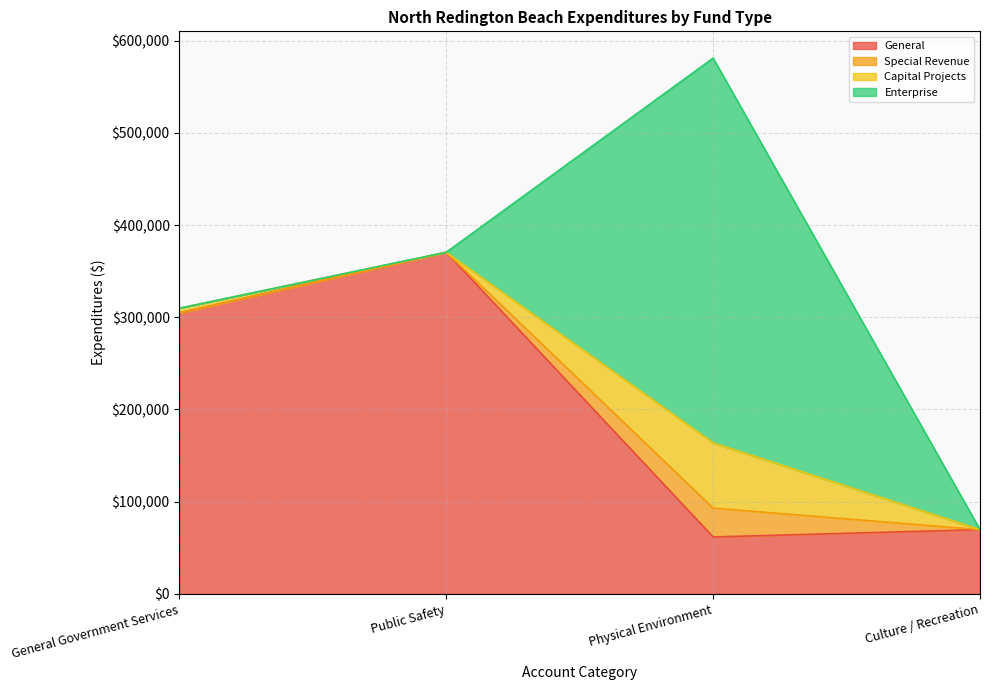

Between which two adjacent categories do Capital Projects and General first intersect?

Public Safety and Physical Environment